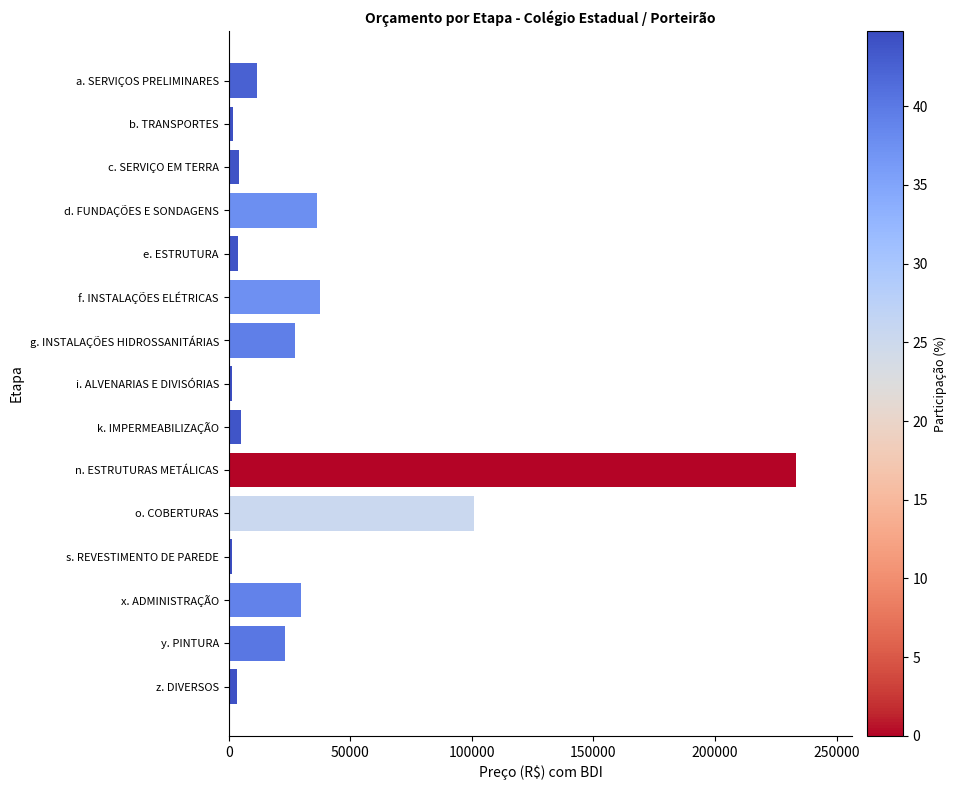

What is the greatest value displayed?

233114.6